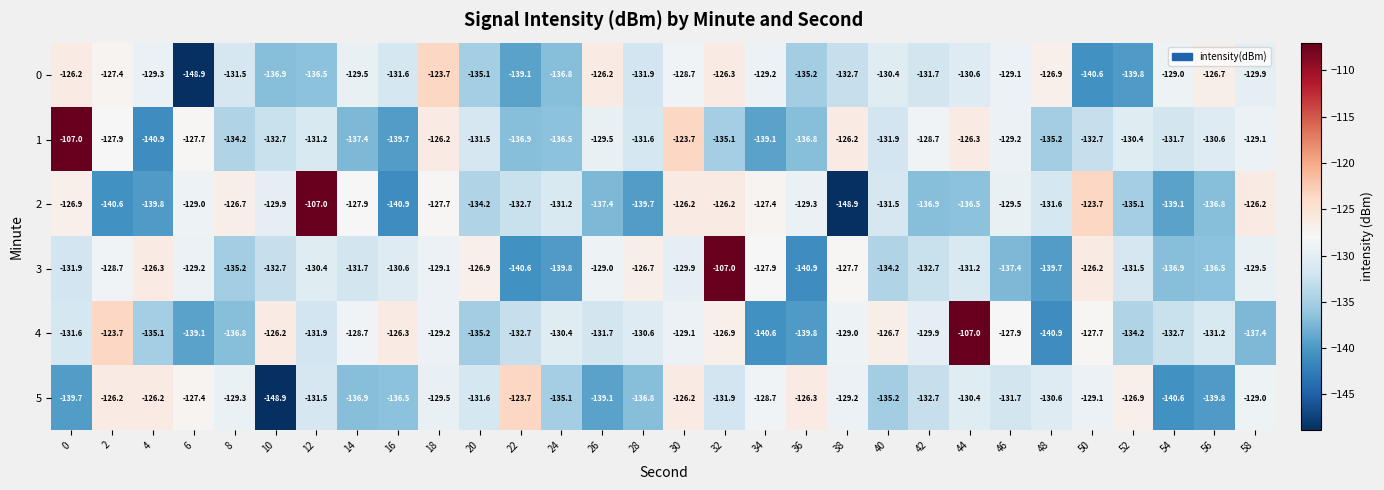

What is the difference between the highest and lowest values at 8?

10.1